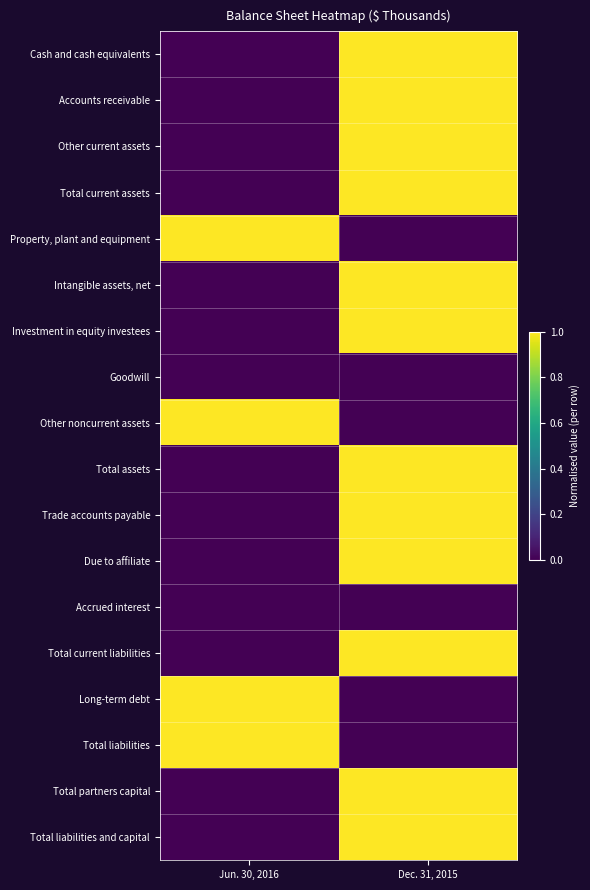

Reading left to right, list all the values displayed in this chart.

Cash and cash equivalents: Jun. 30, 2016=0	Dec. 31, 2015=1
Accounts receivable: Jun. 30, 2016=0	Dec. 31, 2015=1
Other current assets: Jun. 30, 2016=0	Dec. 31, 2015=1
Total current assets: Jun. 30, 2016=0	Dec. 31, 2015=1
Property, plant and equipment: Jun. 30, 2016=1	Dec. 31, 2015=0
Intangible assets, net: Jun. 30, 2016=0	Dec. 31, 2015=1
Investment in equity investees: Jun. 30, 2016=0	Dec. 31, 2015=1
Goodwill: Jun. 30, 2016=0	Dec. 31, 2015=0
Other noncurrent assets: Jun. 30, 2016=1	Dec. 31, 2015=0
Total assets: Jun. 30, 2016=0	Dec. 31, 2015=1
Trade accounts payable: Jun. 30, 2016=0	Dec. 31, 2015=1
Due to affiliate: Jun. 30, 2016=0	Dec. 31, 2015=1
Accrued interest: Jun. 30, 2016=0	Dec. 31, 2015=0
Total current liabilities: Jun. 30, 2016=0	Dec. 31, 2015=1
Long-term debt: Jun. 30, 2016=1	Dec. 31, 2015=0
Total liabilities: Jun. 30, 2016=1	Dec. 31, 2015=0
Total partners capital: Jun. 30, 2016=0	Dec. 31, 2015=1
Total liabilities and capital: Jun. 30, 2016=0	Dec. 31, 2015=1